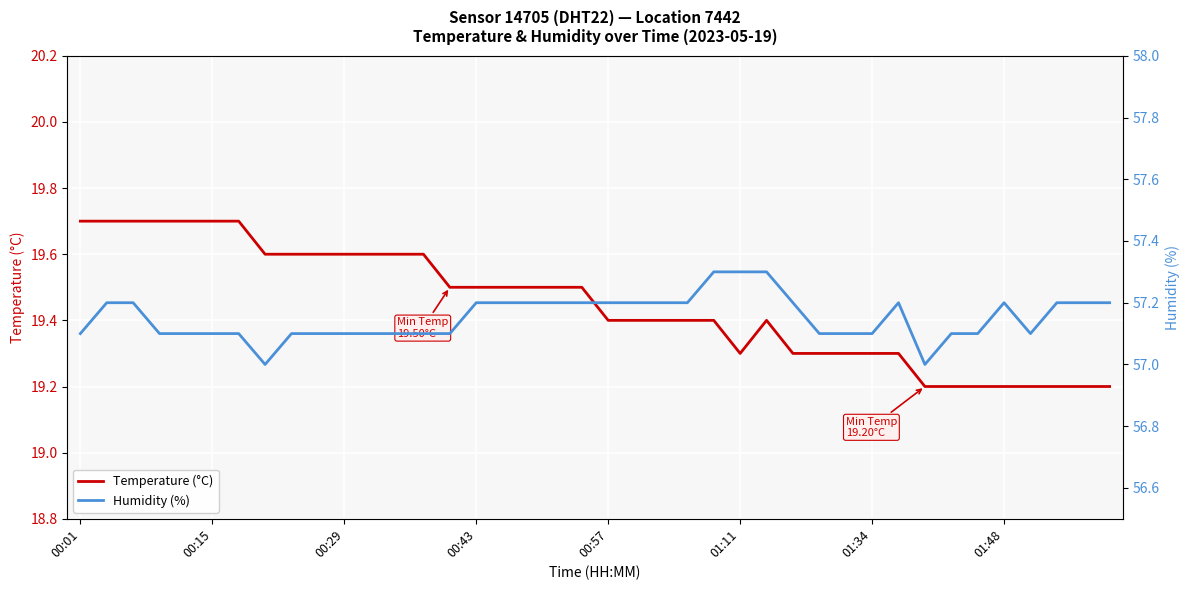

True or false: Humidity (%) and Temperature (°C) intersect in this chart.

False